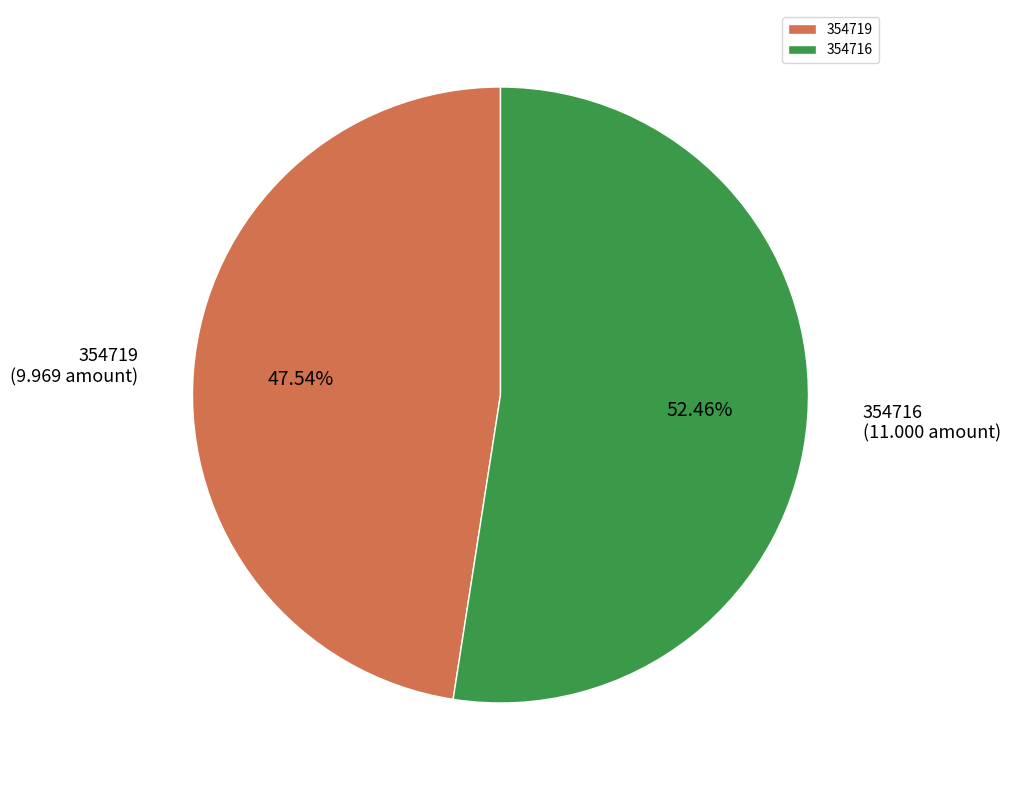

Is there a majority slice in this chart?

Yes